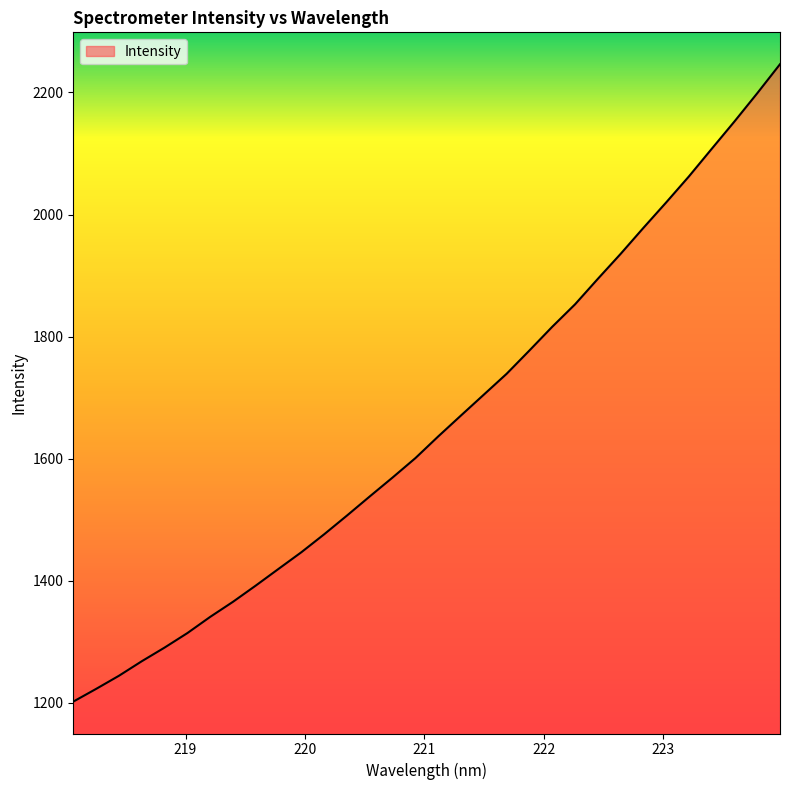

What is the difference between the second highest and minimum values?

996.9